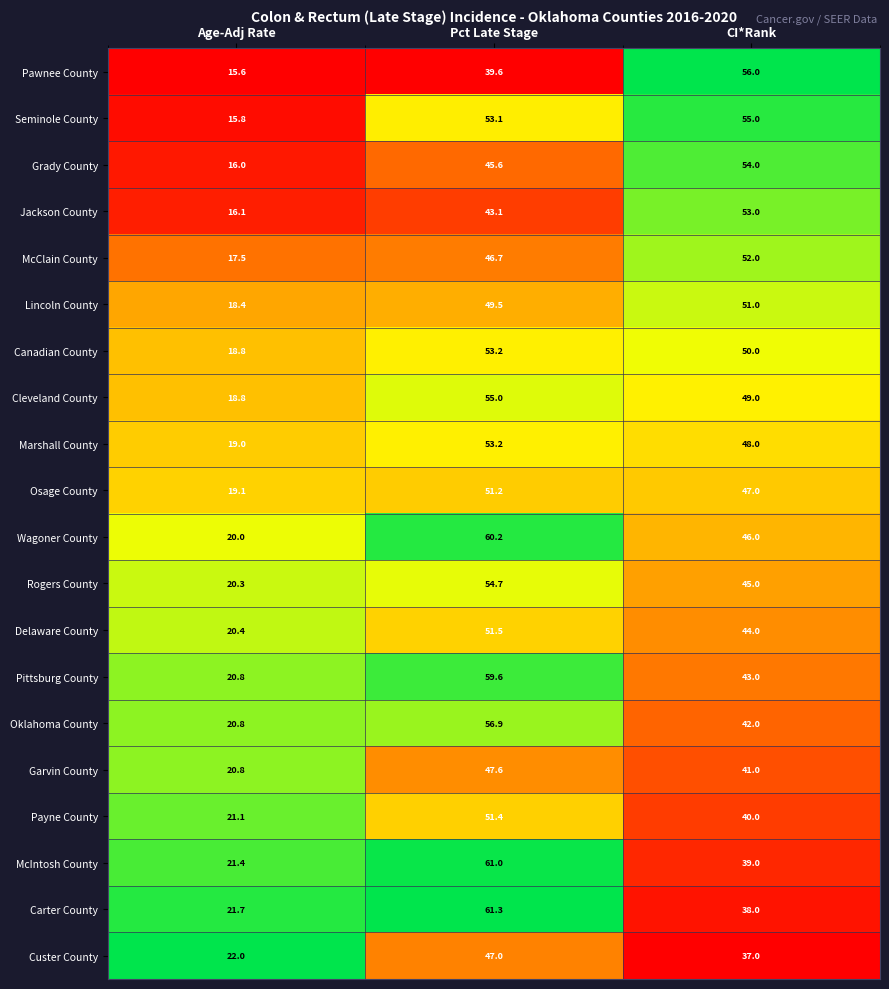

Which series changed the most between Pct Late Stage and CI*Rank?

Carter County